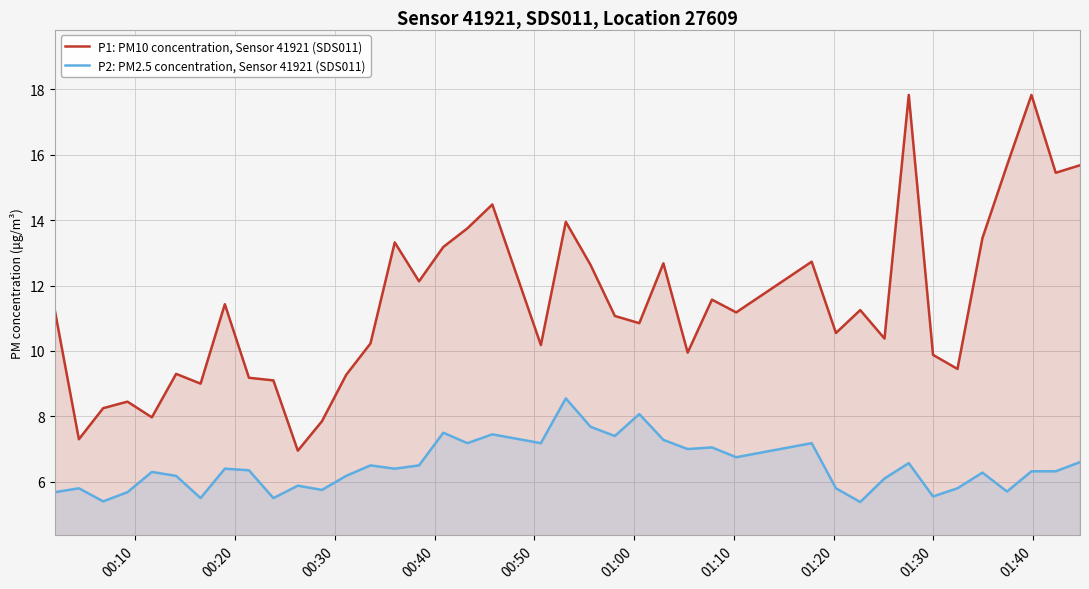

True or false: P1: PM10 concentration, Sensor 41921 (SDS011) and P2: PM2.5 concentration, Sensor 41921 (SDS011) cross at least once.

False